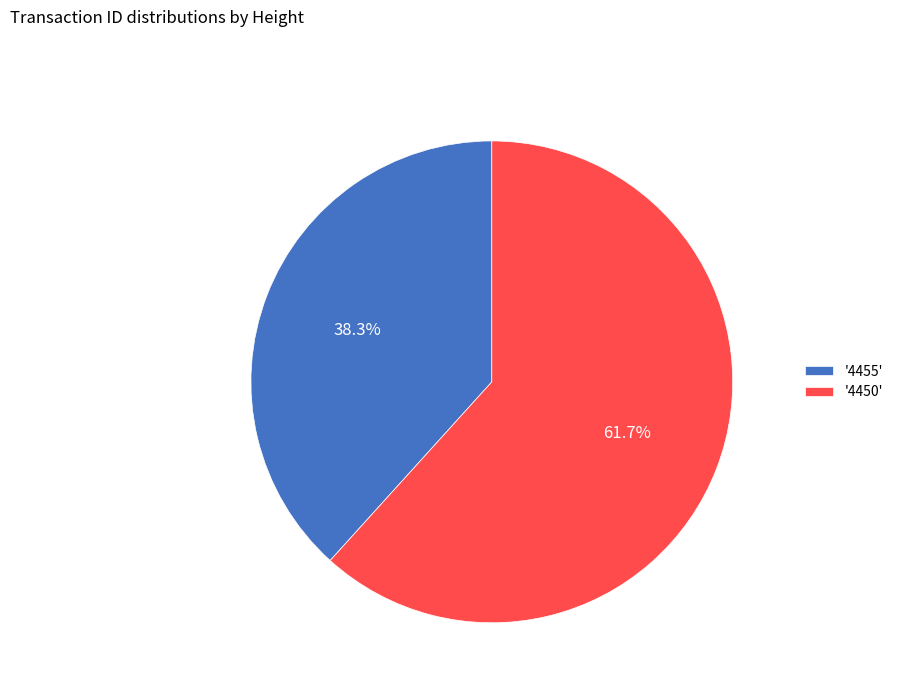

Rank the categories by value from lowest to highest.

'4455', '4450'